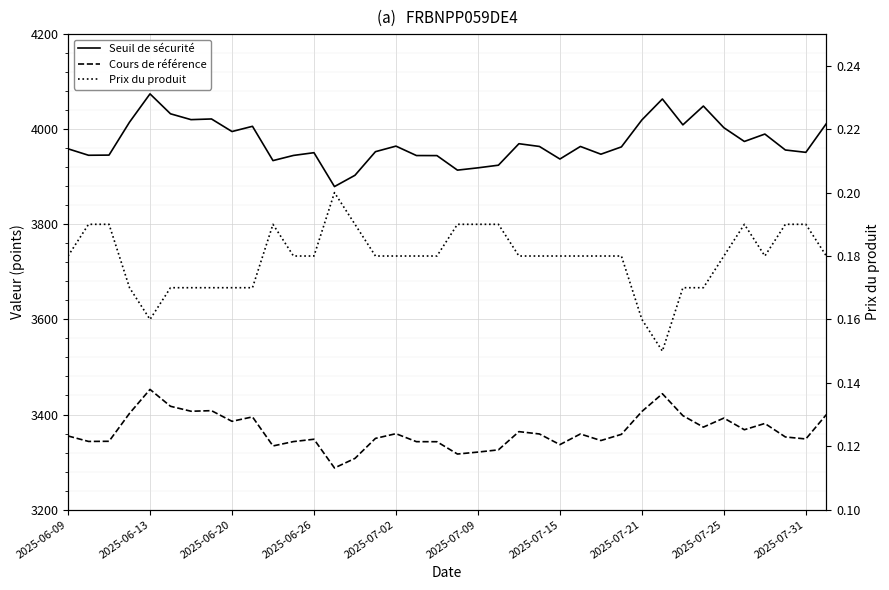

Is this an area chart (filled region under the line)?

No